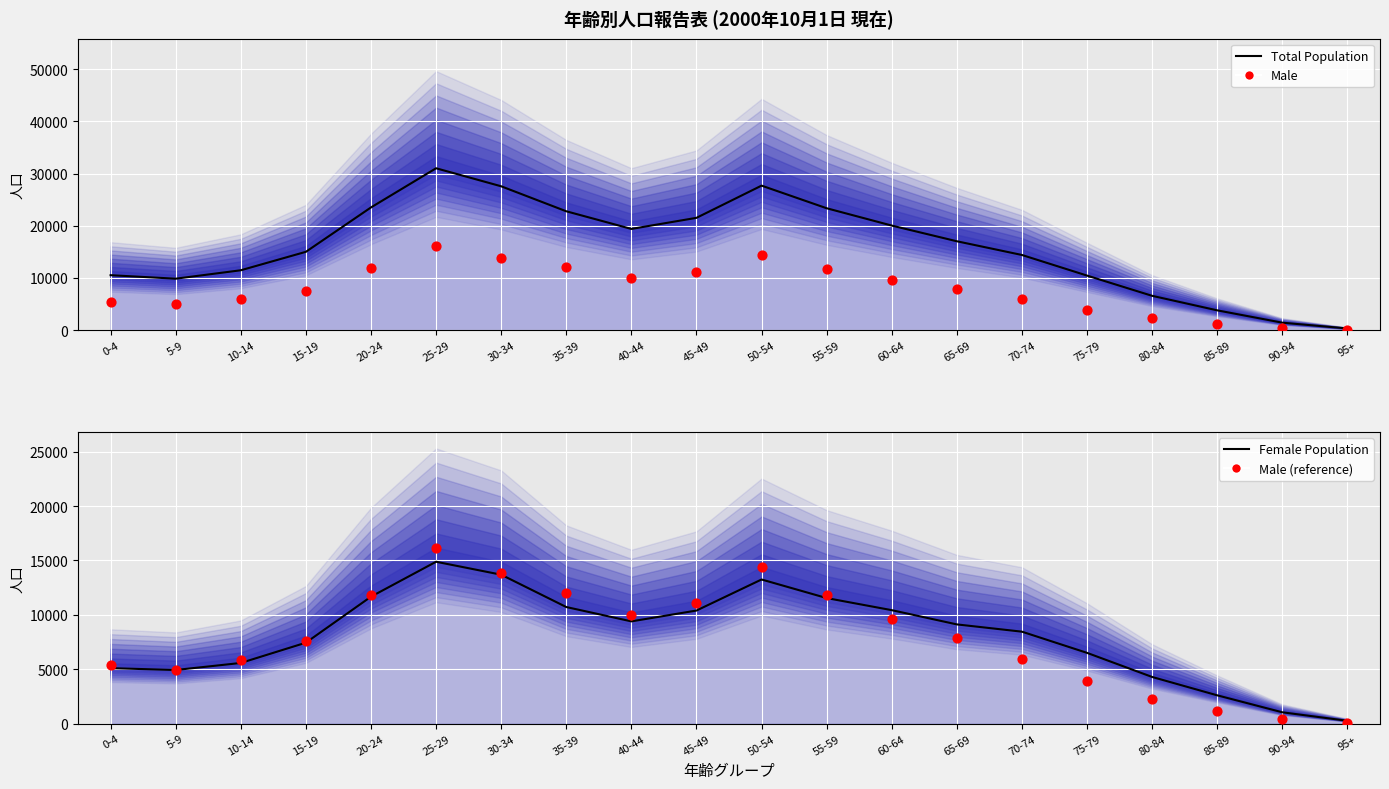

What are all the series names shown in the legend?

Total Population, Male, Female Population, Male (reference)